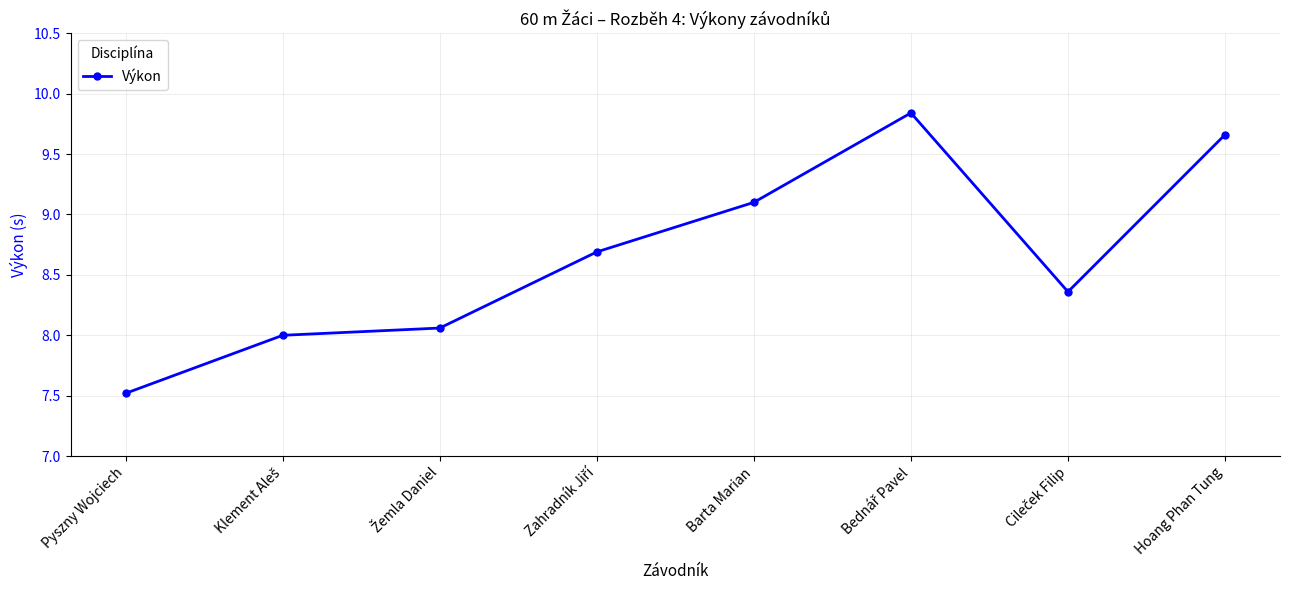

At which category does the chart reach its minimum across all series?

Pyszny Wojciech